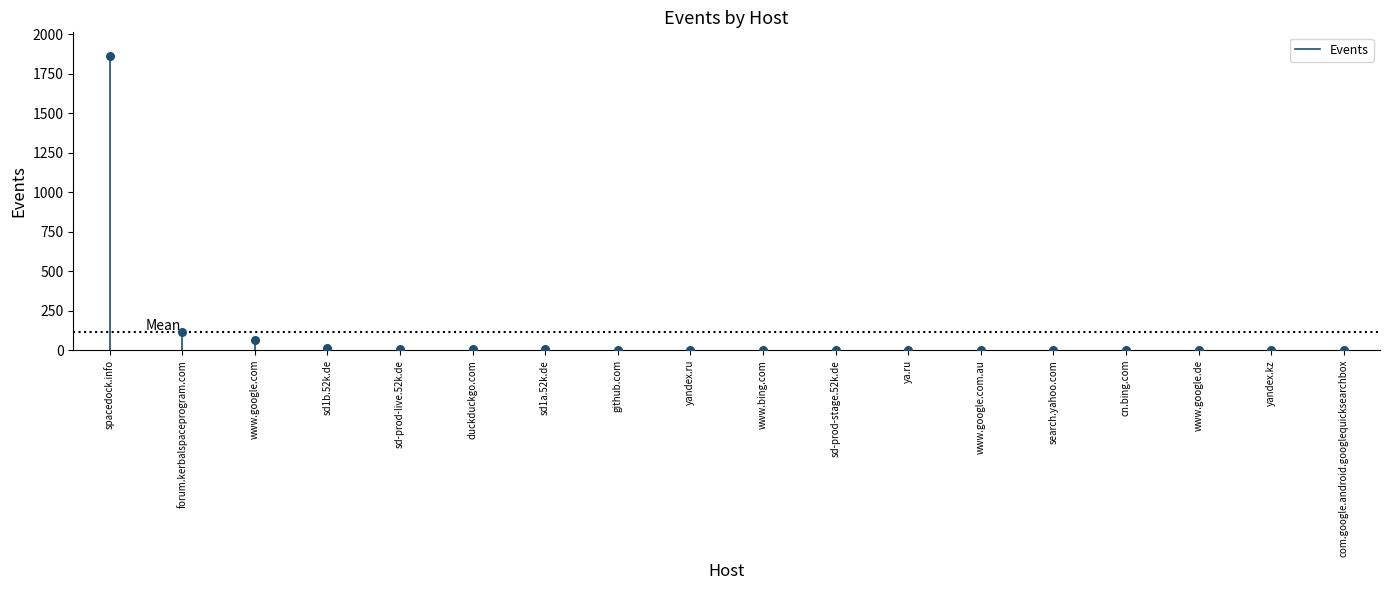

What Y value in the scatter plot is closest to 931?

114